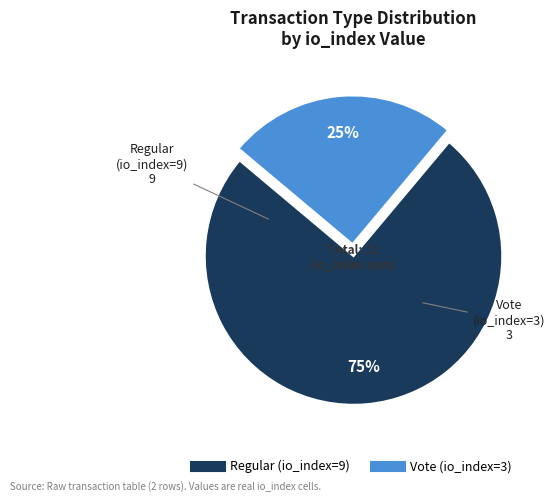

Count the number of slices in the pie.

2